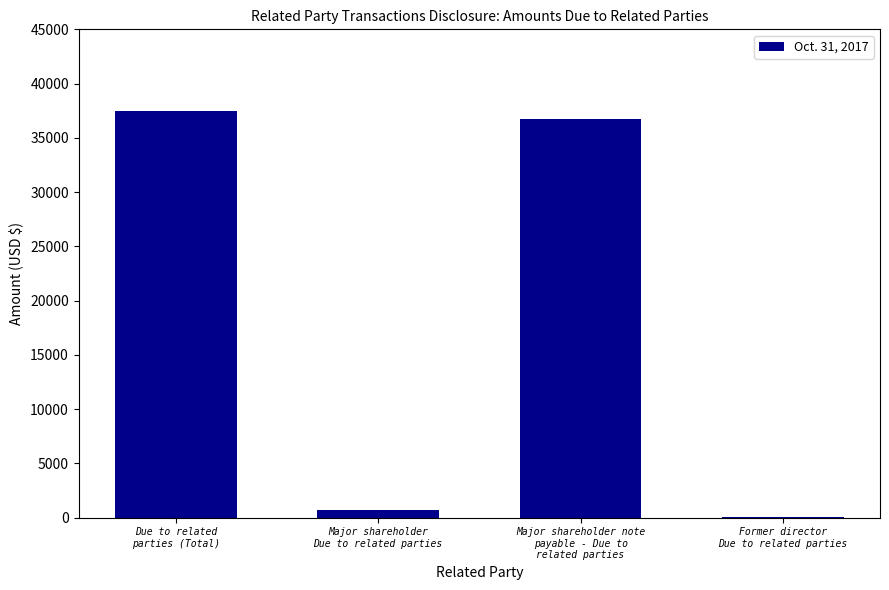

Reading left to right, extract all data points from this chart.

37484	728	36719	37